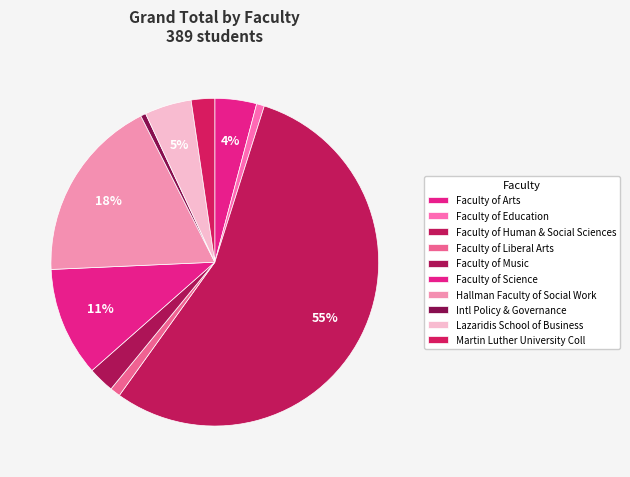

To the nearest percent, what is the average slice percentage?

10%